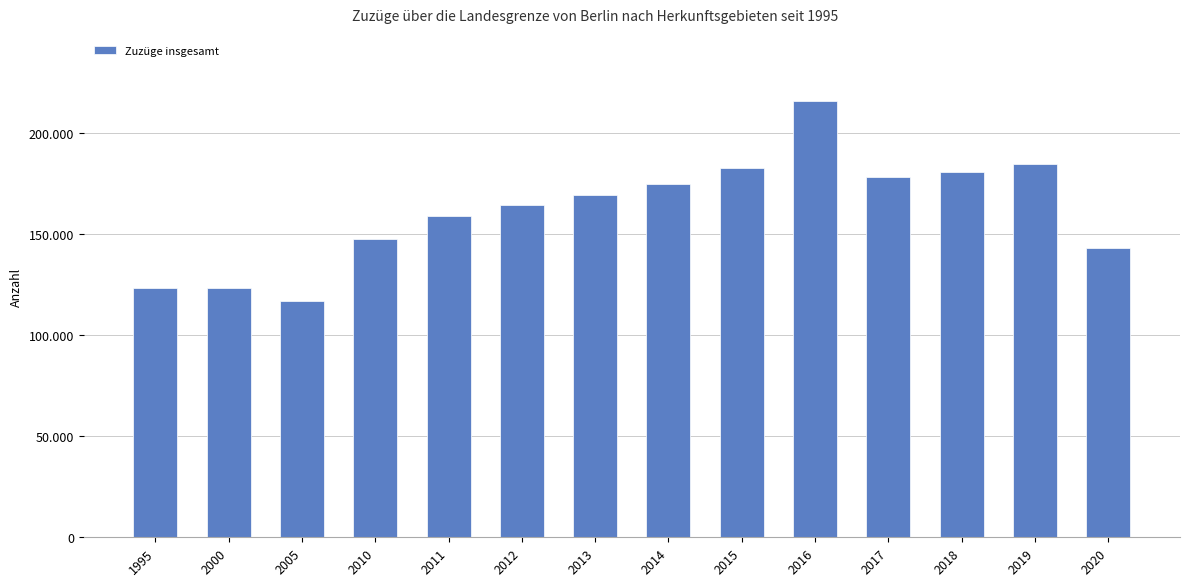

Does the chart contain any negative values?

No